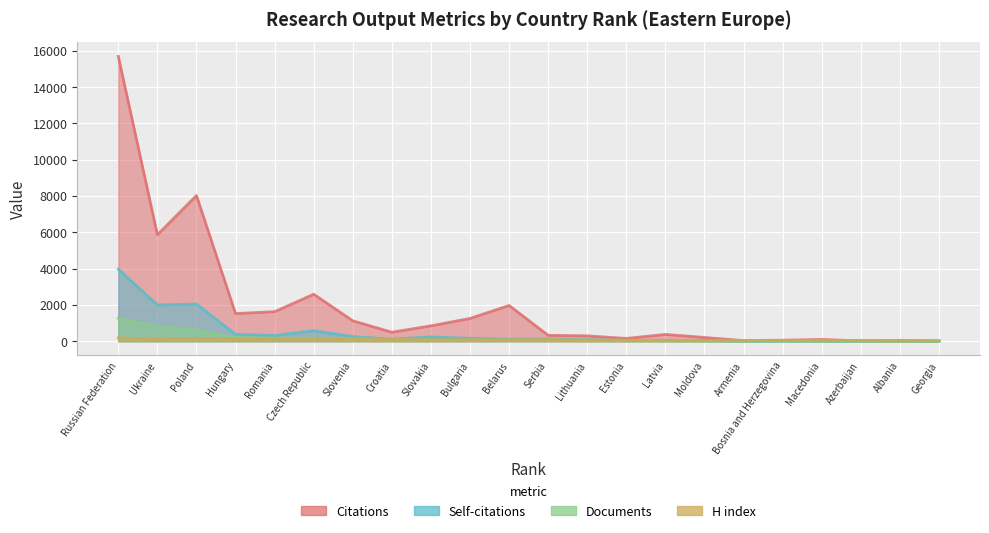

Reading right to left, what are all the values shown in this chart?

Citations: 10	41	17	95	55	33	206	374	152	295	323	1969	1254	847	494	1124	2587	1628	1522	8026	5866	15693
Self-citations: 0	0	12	7	7	3	48	33	40	91	117	115	159	234	117	257	583	320	378	2047	1998	3970
Documents: 2	2	3	3	4	4	9	17	22	29	55	62	62	76	97	138	164	167	200	596	803	1260
H index: 34	15	35	31	39	26	36	48	58	66	86	72	76	75	84	111	129	123	113	163	110	182